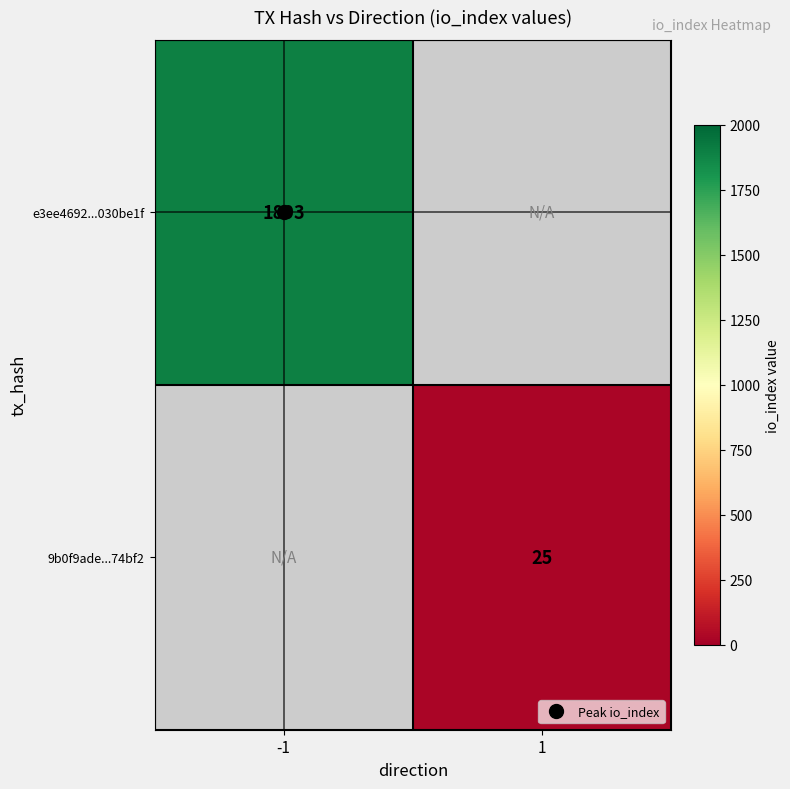

What is the minimum value for e3ee4692...030be1f?

1893.0